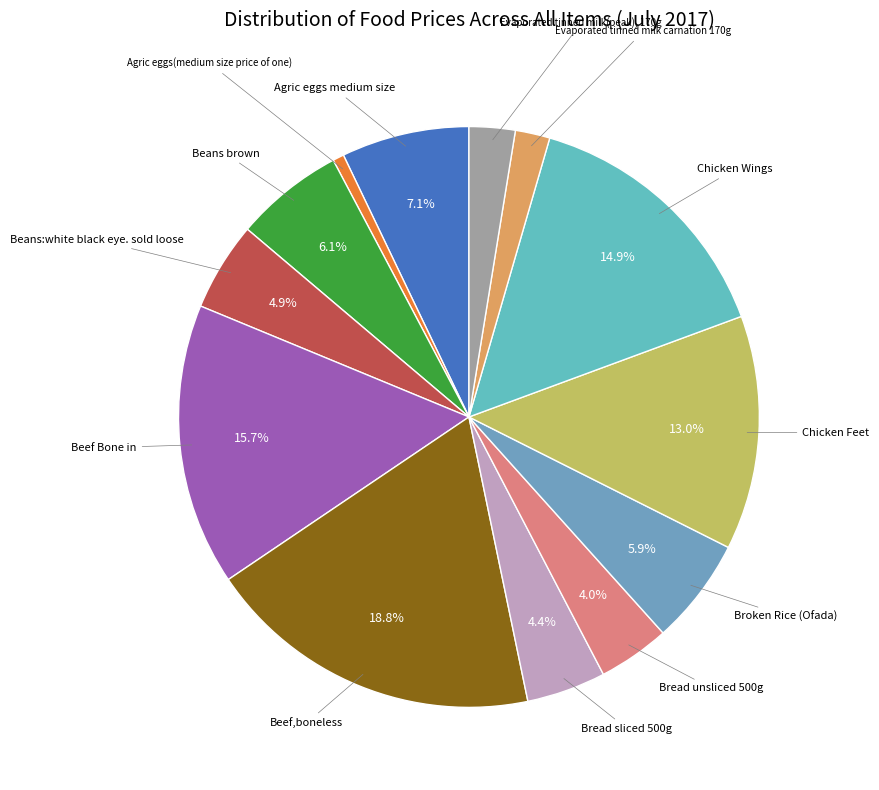

How many segments does this pie chart have?

13